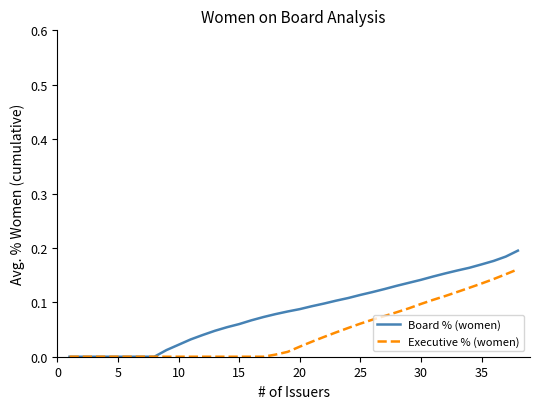

Which series has the largest total across all categories?

Board % (women)